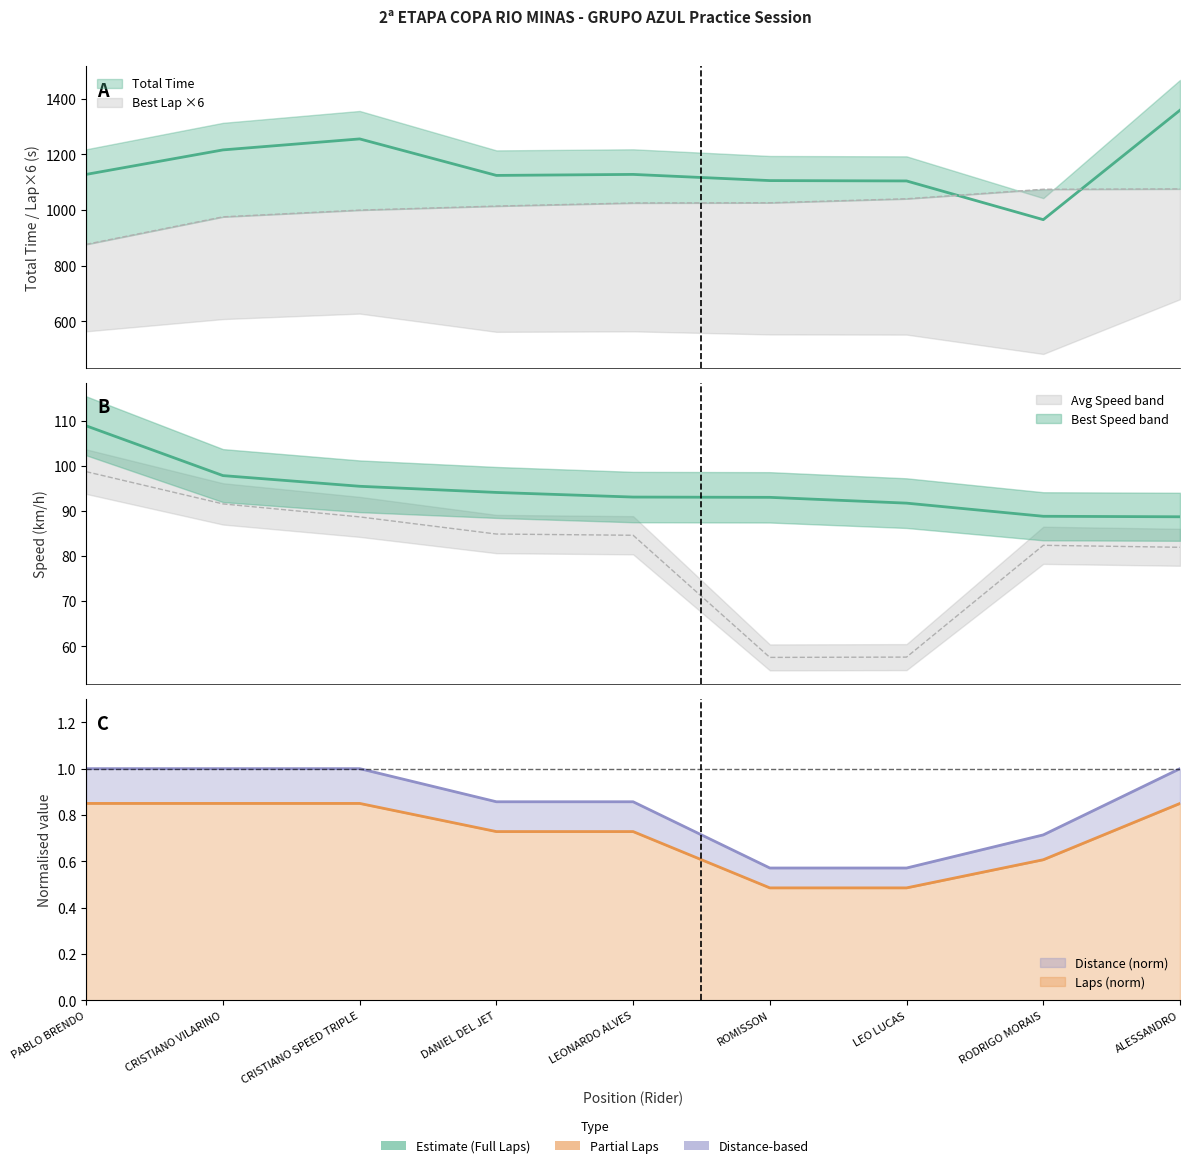

What is the label of the 2nd point from the right?

RODRIGO MORAIS